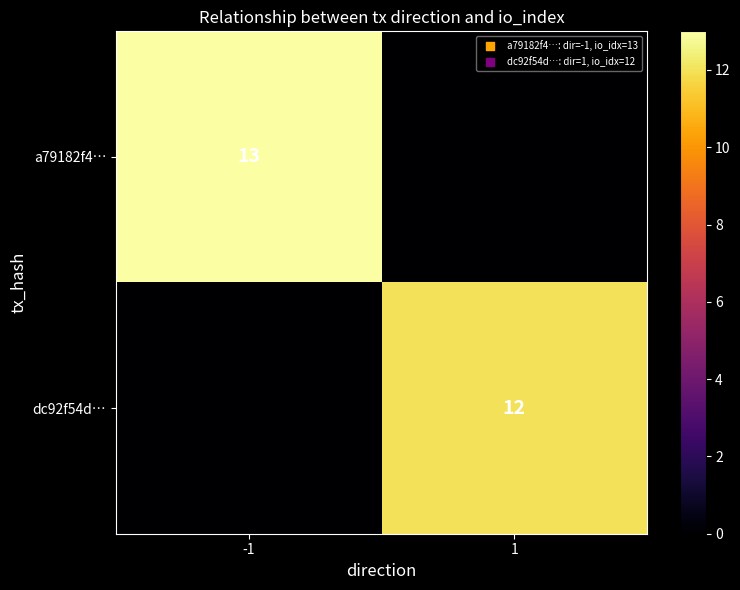

What is the total value across all series at 1?

12